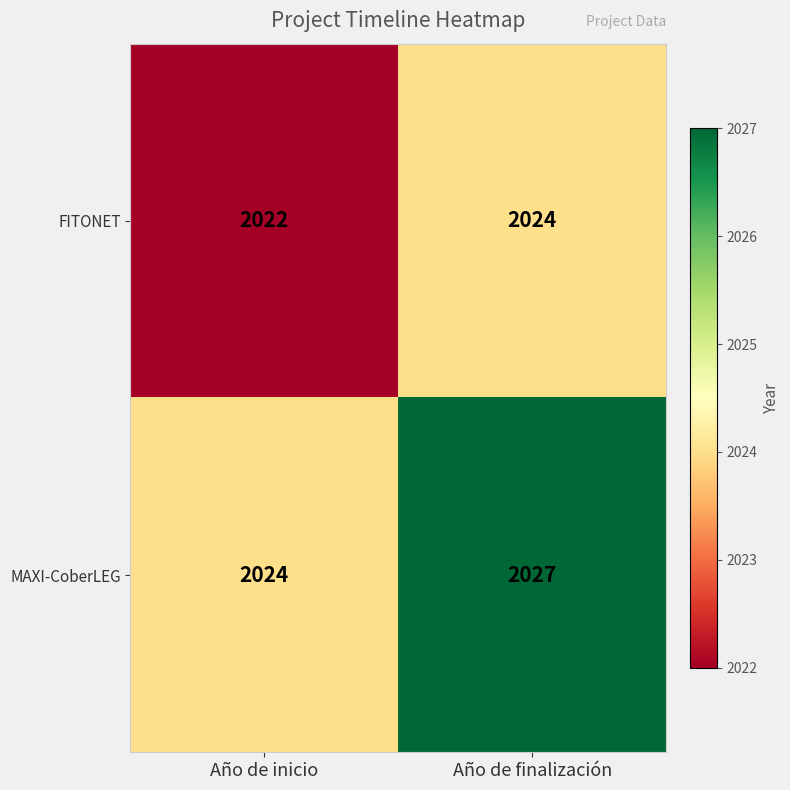

Reading left to right, transcribe all the data shown in this chart.

FITONET: Año de inicio=2022	Año de finalización=2024
MAXI-CoberLEG: Año de inicio=2024	Año de finalización=2027